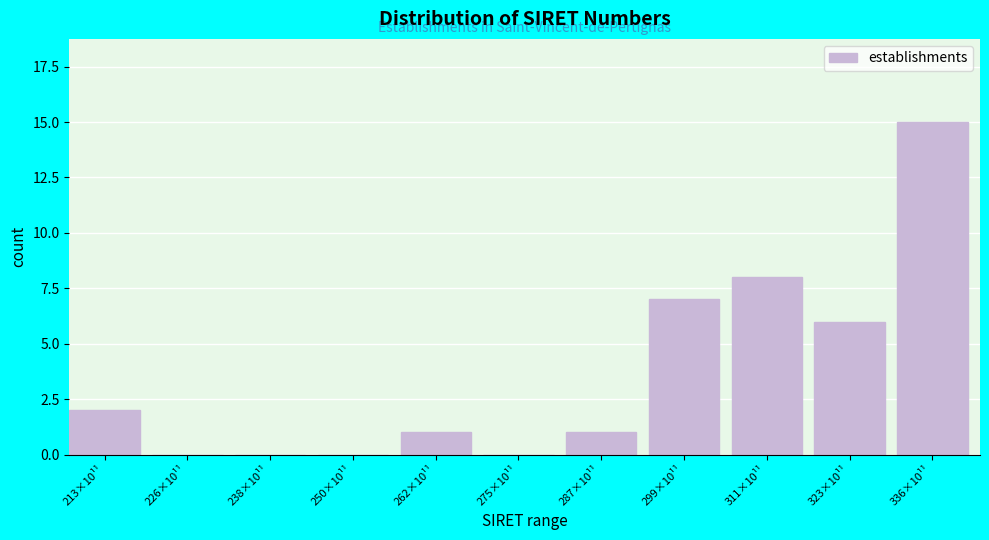

Reading right to left, list all the values displayed in this chart.

336×10¹¹=15	323×10¹¹=6	311×10¹¹=8	299×10¹¹=7	287×10¹¹=1	275×10¹¹=0	262×10¹¹=1	250×10¹¹=0	238×10¹¹=0	226×10¹¹=0	213×10¹¹=2